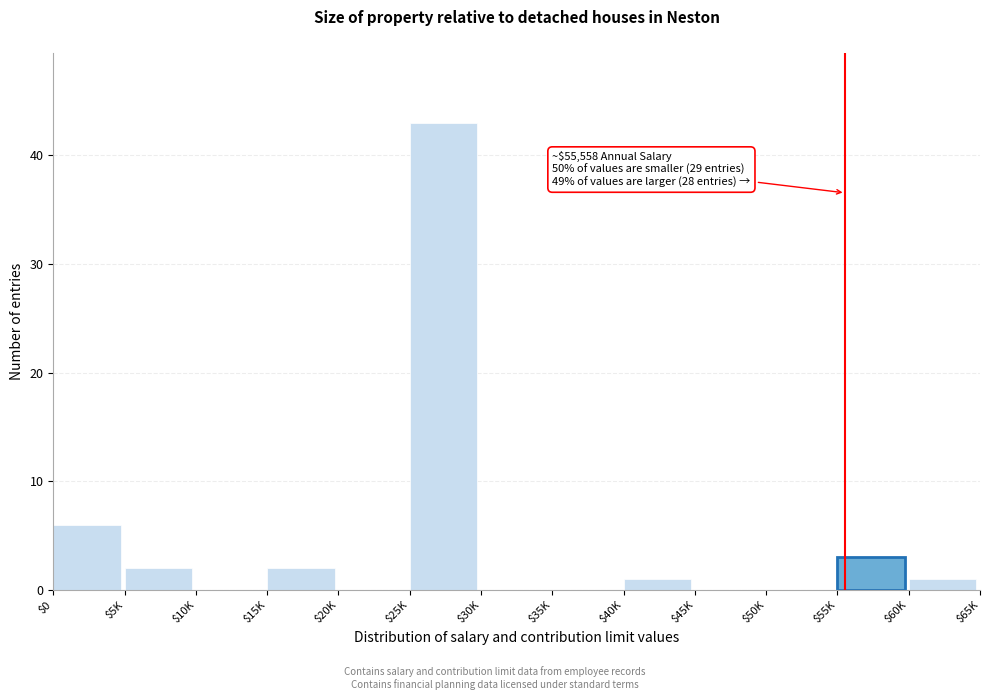

The chart shows a value of 18 at $35K. True or false?

False